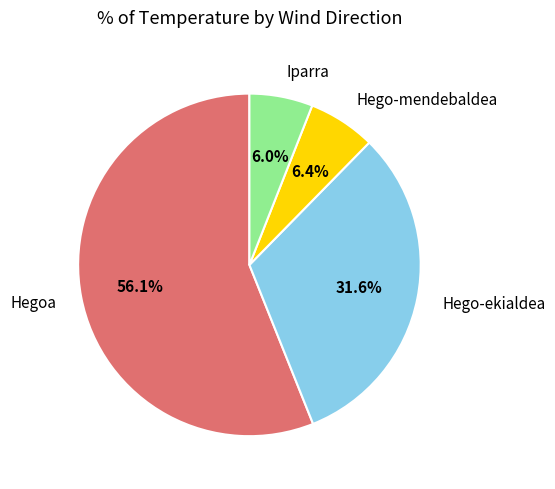

To the nearest percent, what is the difference between the Iparra and Hego-ekialdea slice percentages?

26%